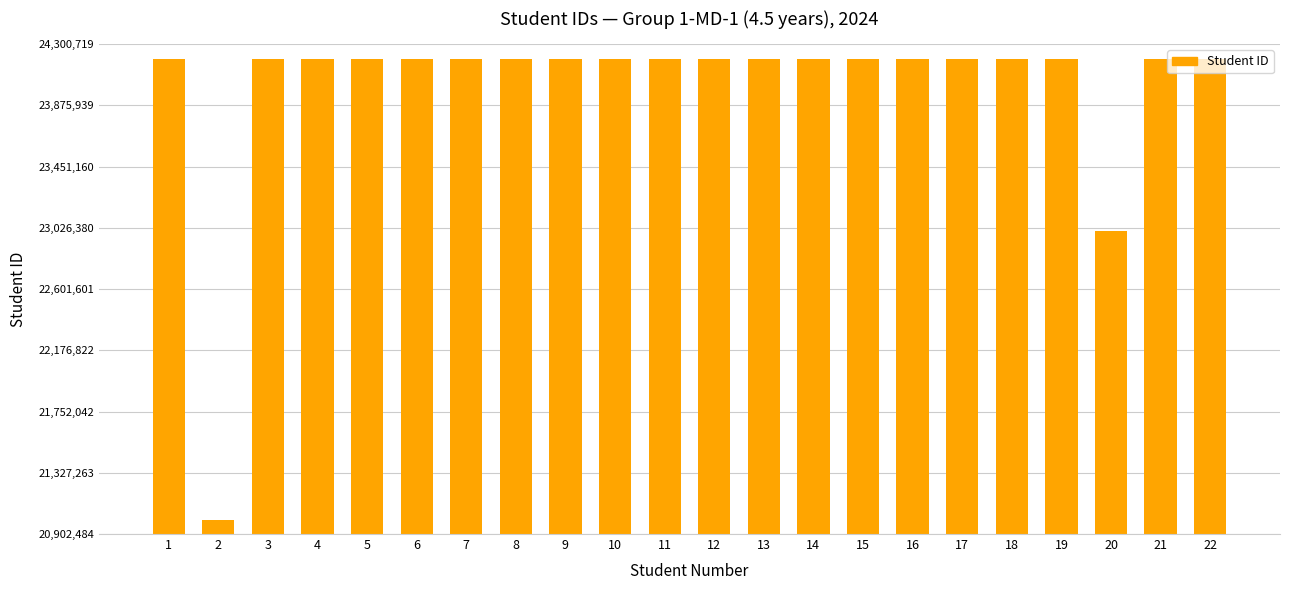

Read the value at 17, to the nearest 50.

24200250